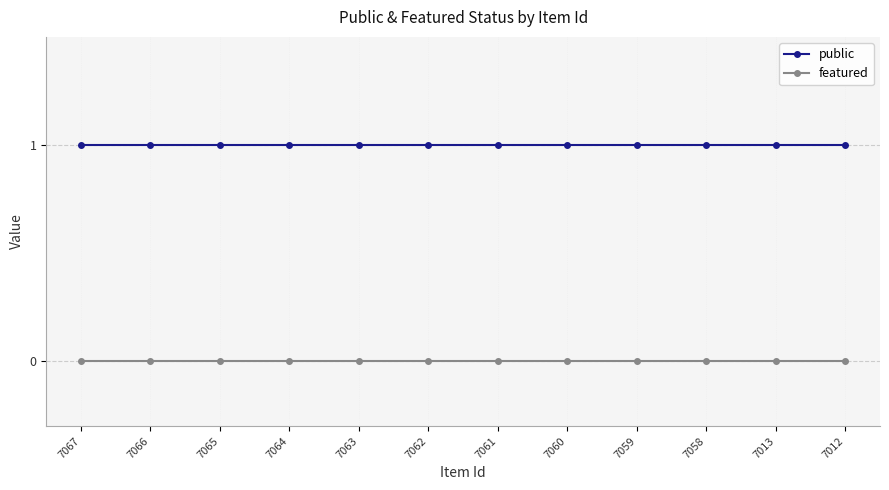

Is it true that public equals 0 at 7012?

False